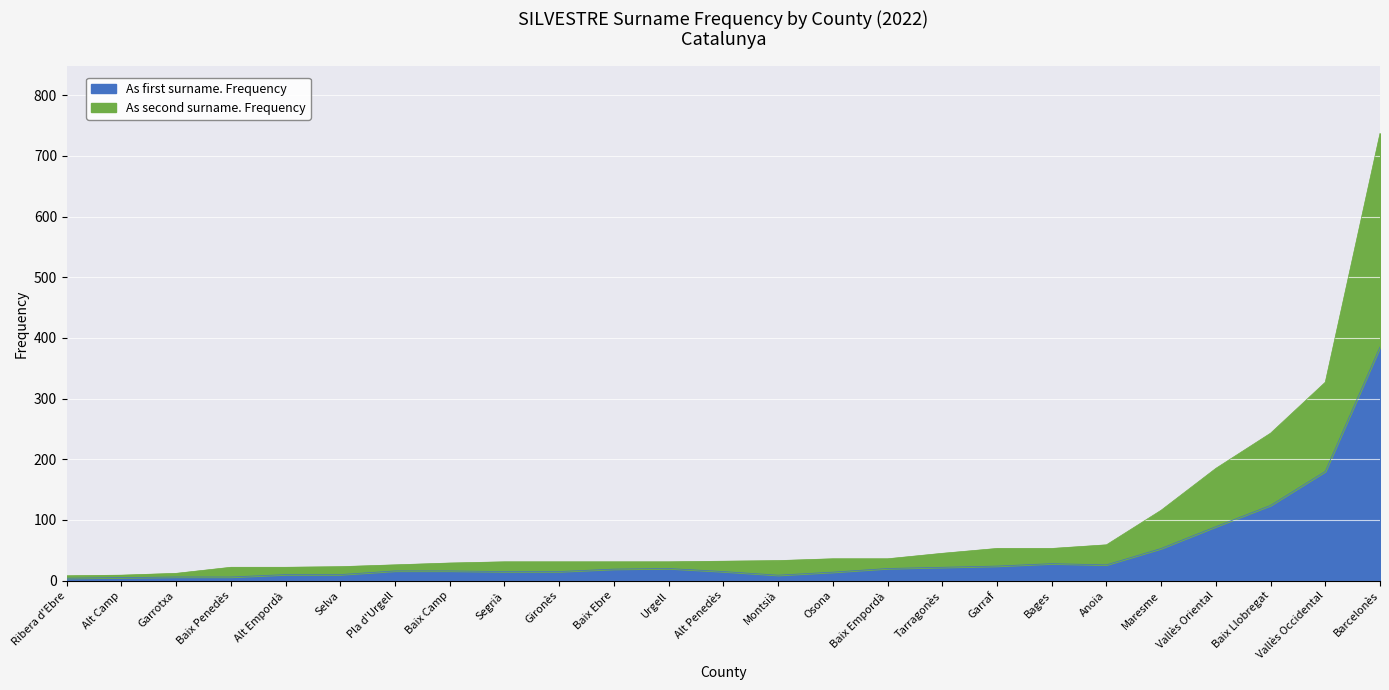

True or false: As second surname. Frequency and As first surname. Frequency intersect in this chart.

True